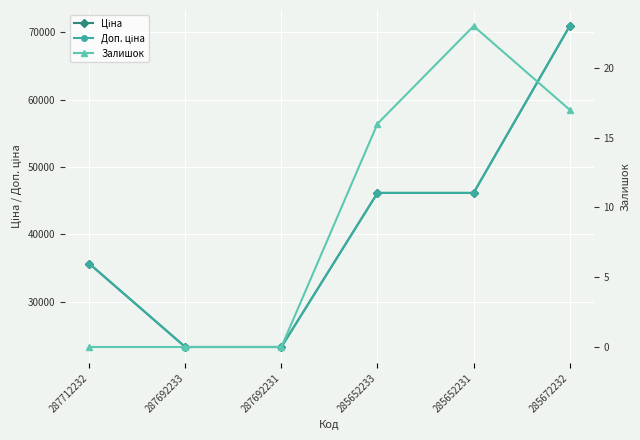

What is the highest value of the Залишок series?

23.0